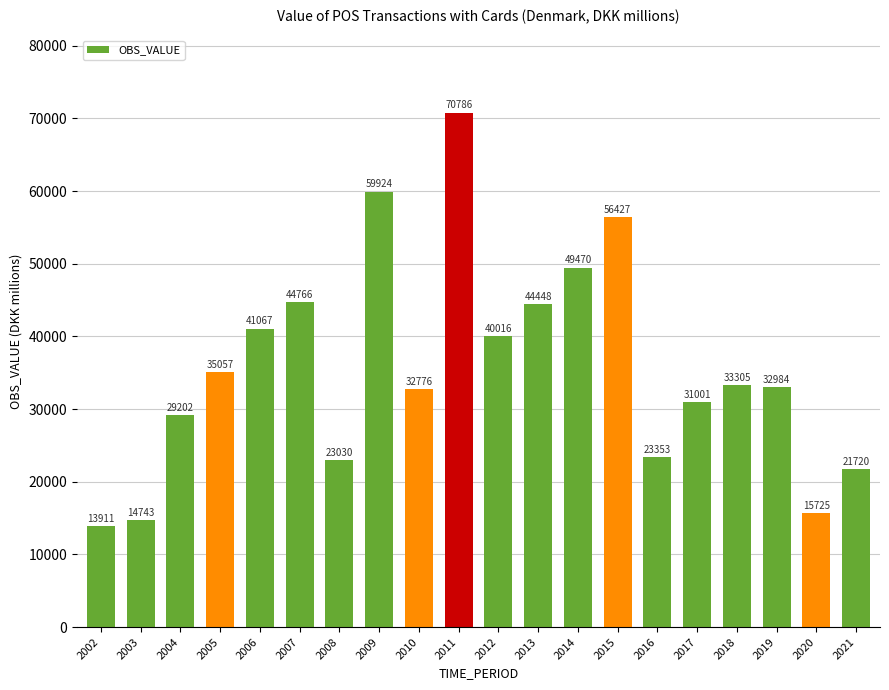

What is the change in value from 2018 to 2019?

-321.0